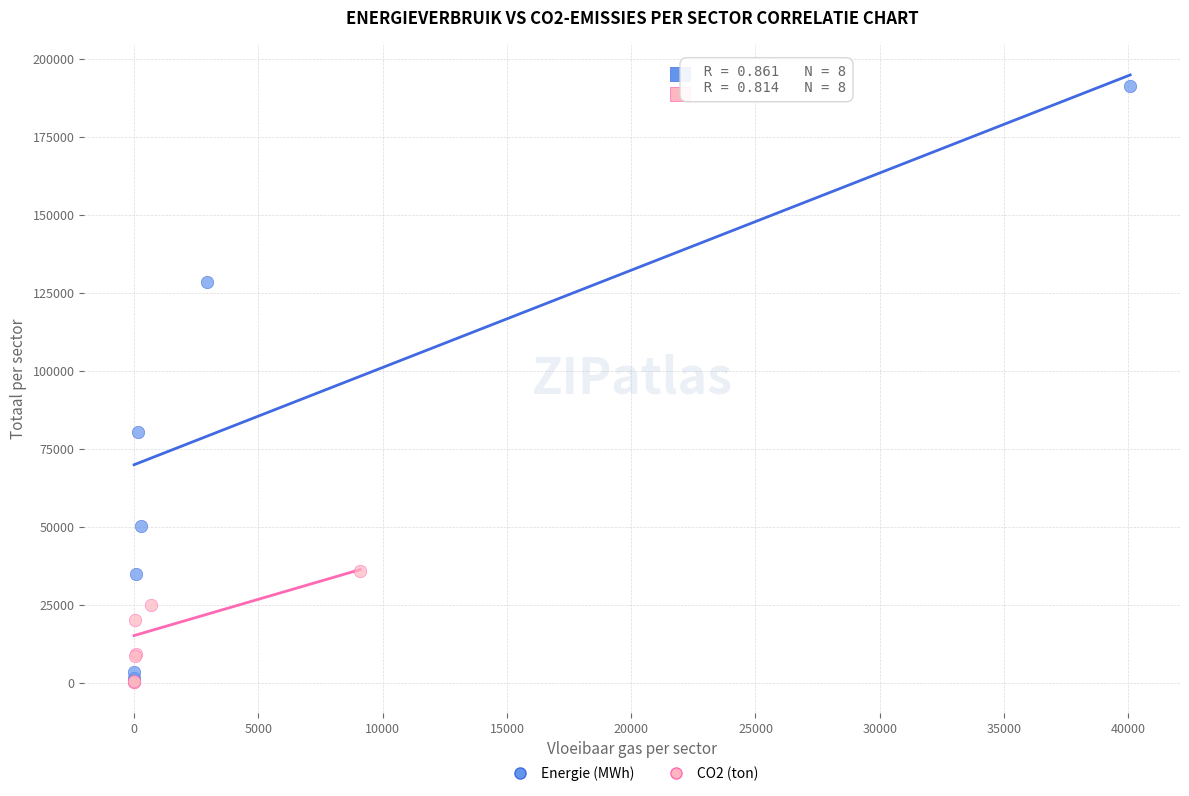

Which series has the widest spread of Y values?

Energie (MWh)